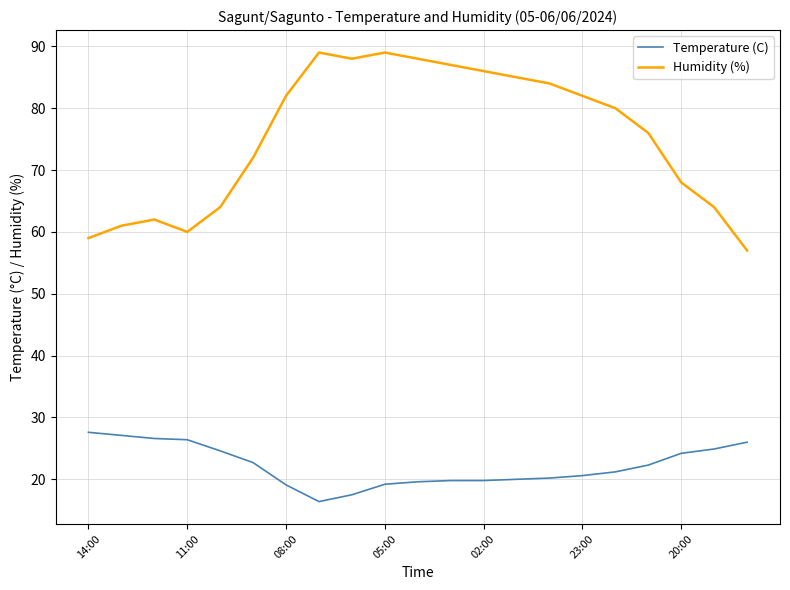

True or false: Temperature (C) and Humidity (%) intersect in this chart.

False